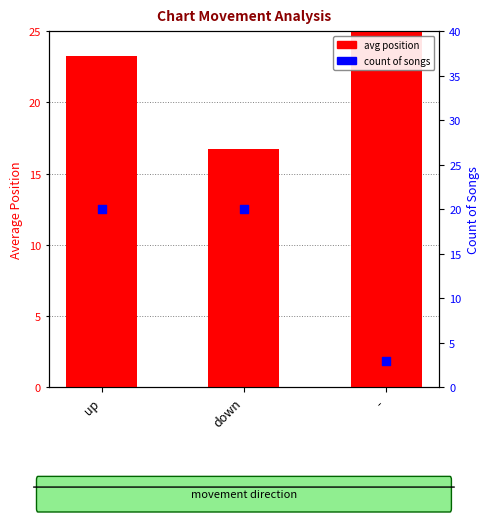

Which series has the largest total across all categories?

avg position